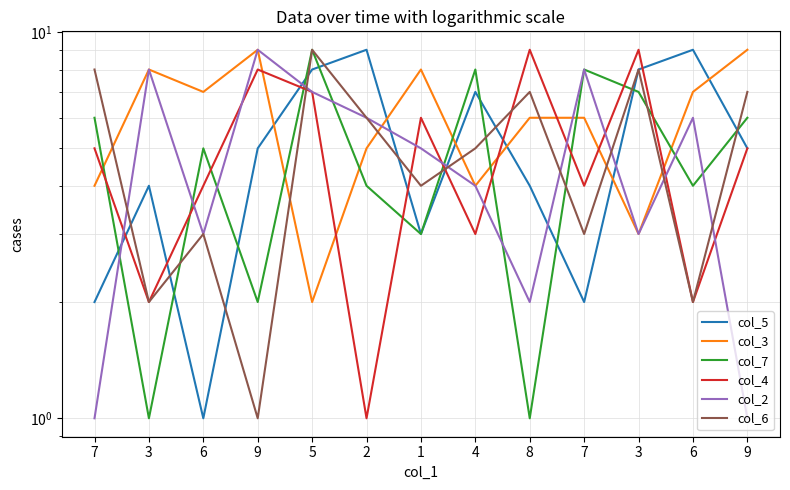

Which series has the largest total across all categories?

col_3